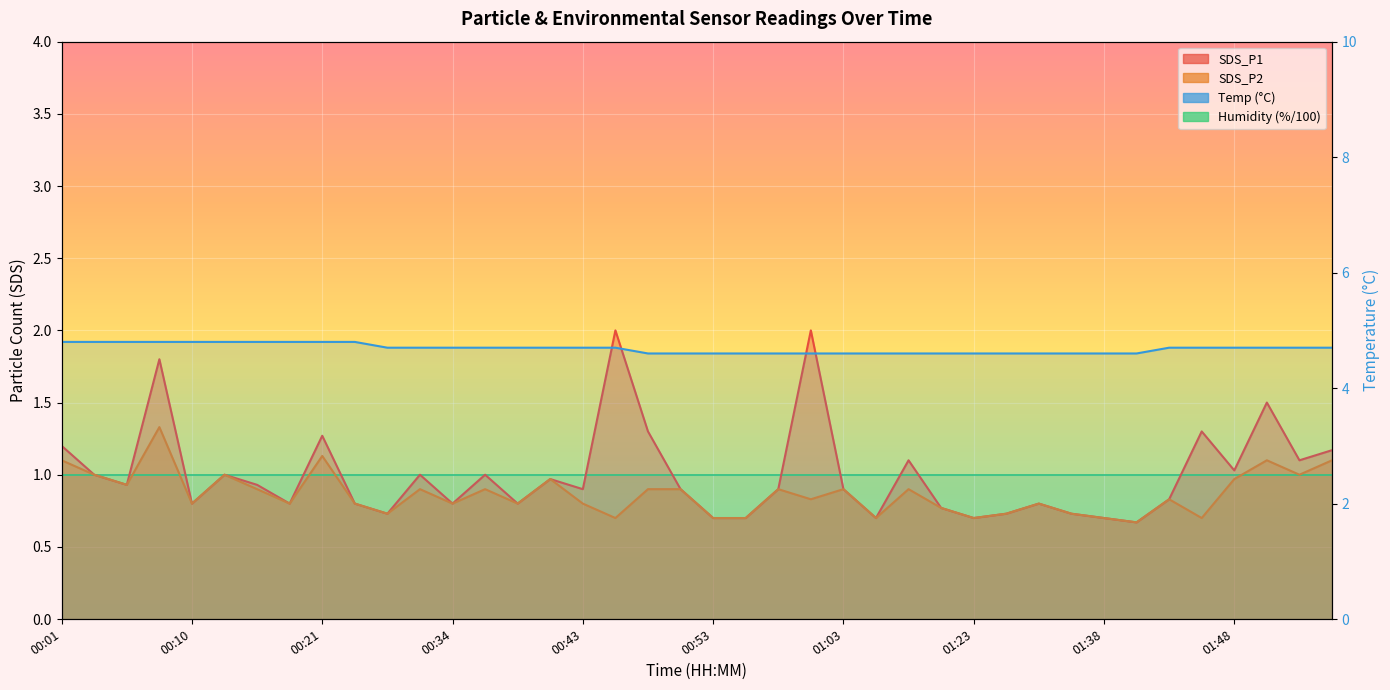

The value at 35 is 4.7. True or false?

True